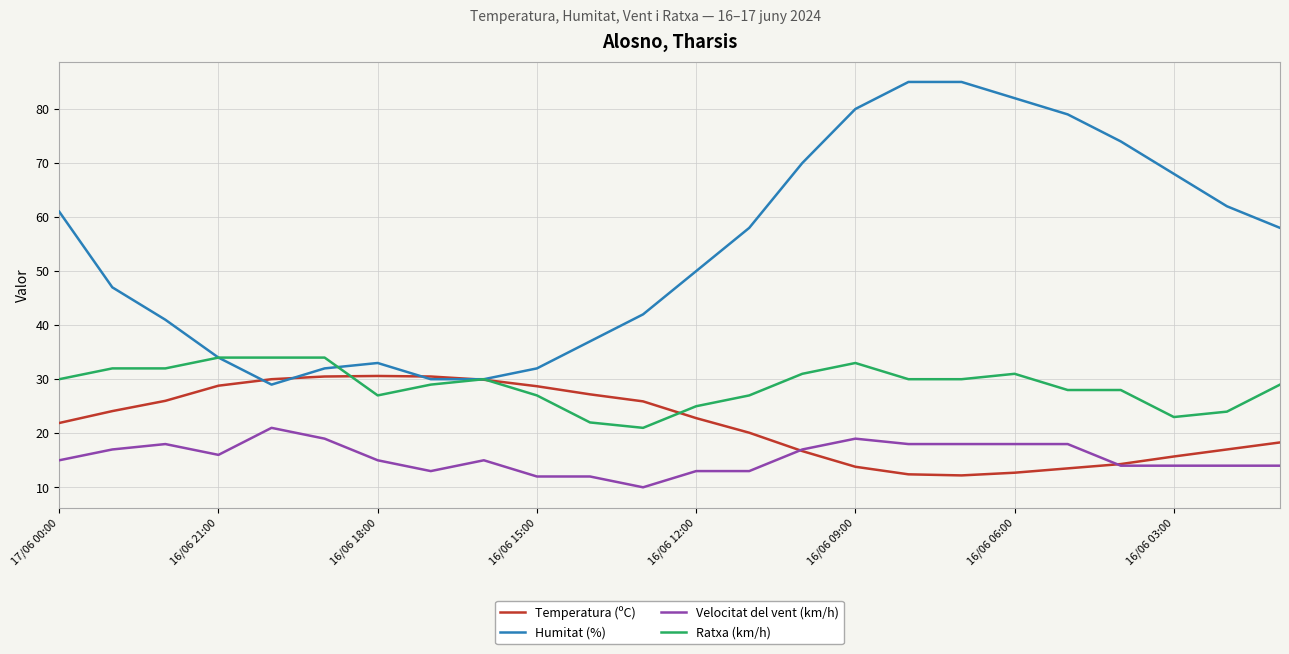

Which series has the largest range (max minus min)?

Humitat (%)